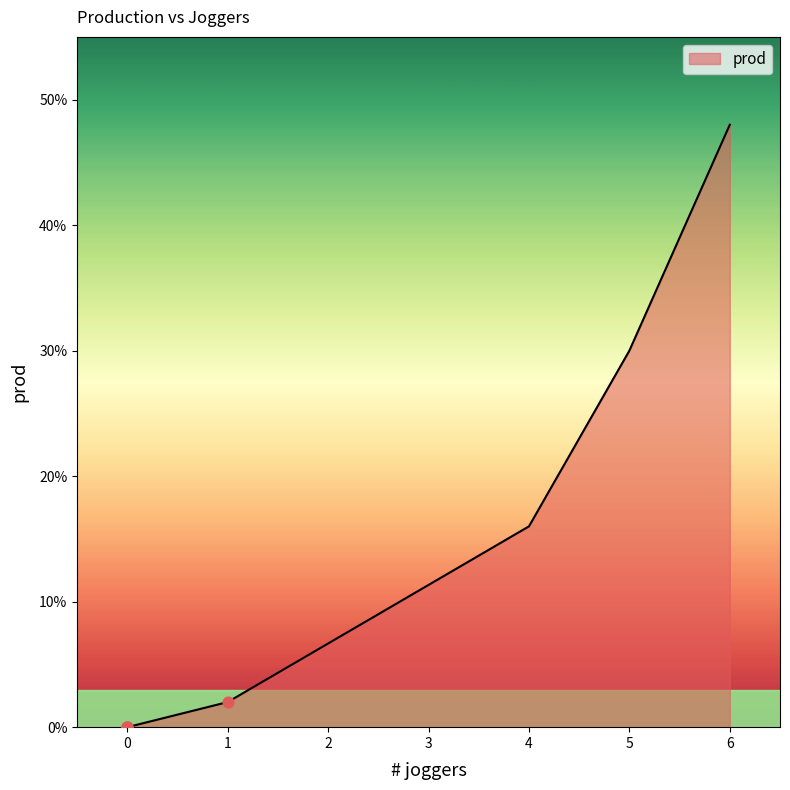

What is the change in value from 1 to 0?

-2